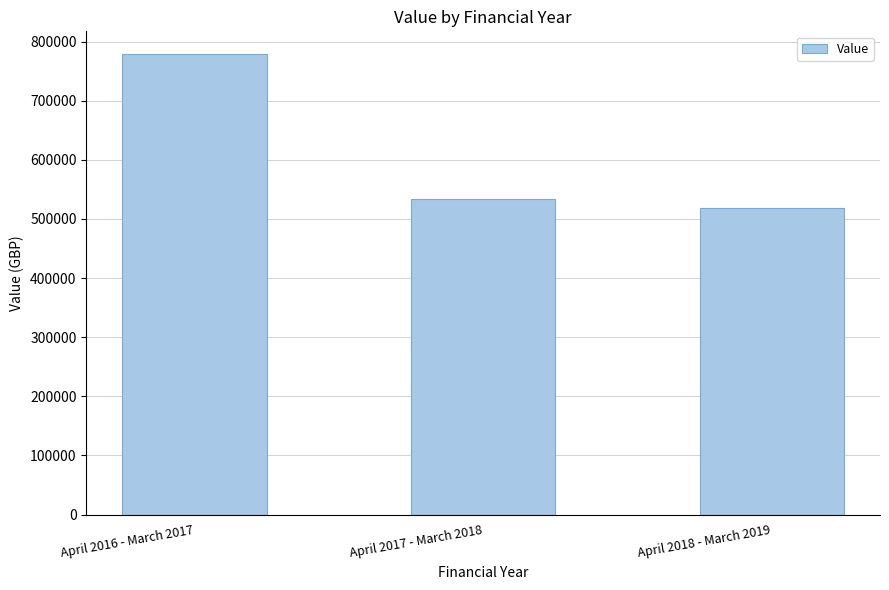

What is the sum of all values?

1829212